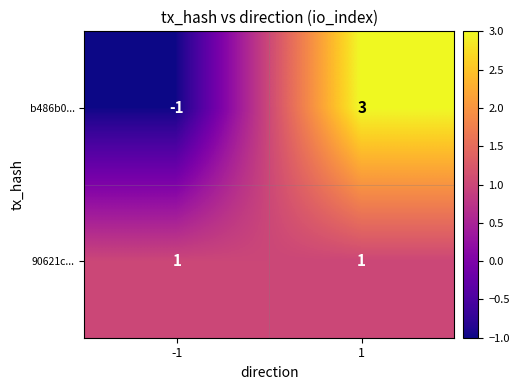

What is the maximum value shown in the chart?

3